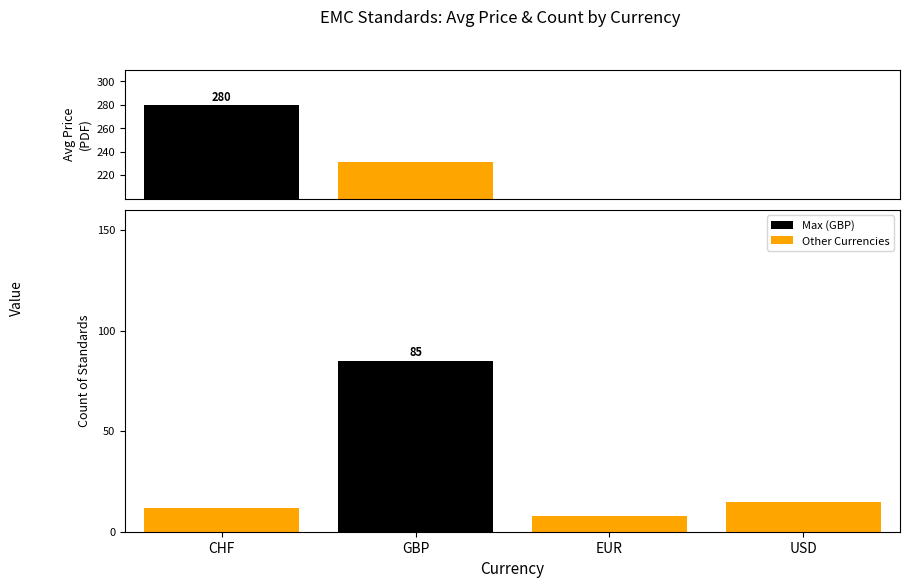

What is the total value across all series at GBP?

316.4